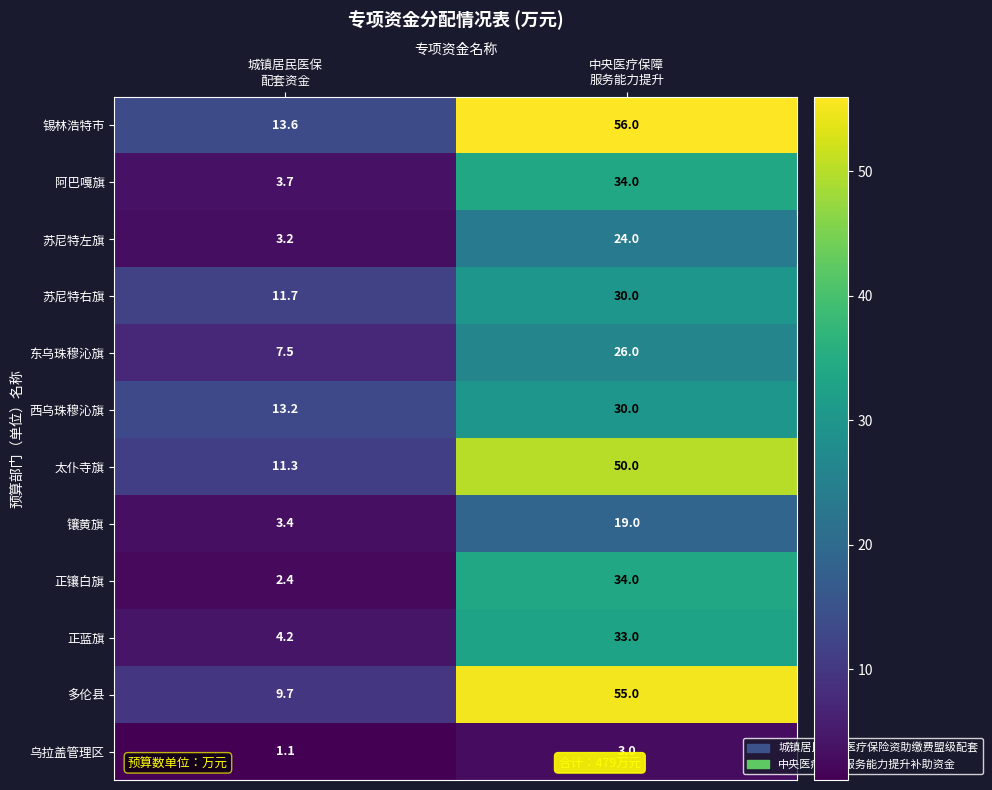

What is the lowest value of the 太仆寺旗 series?

11.3